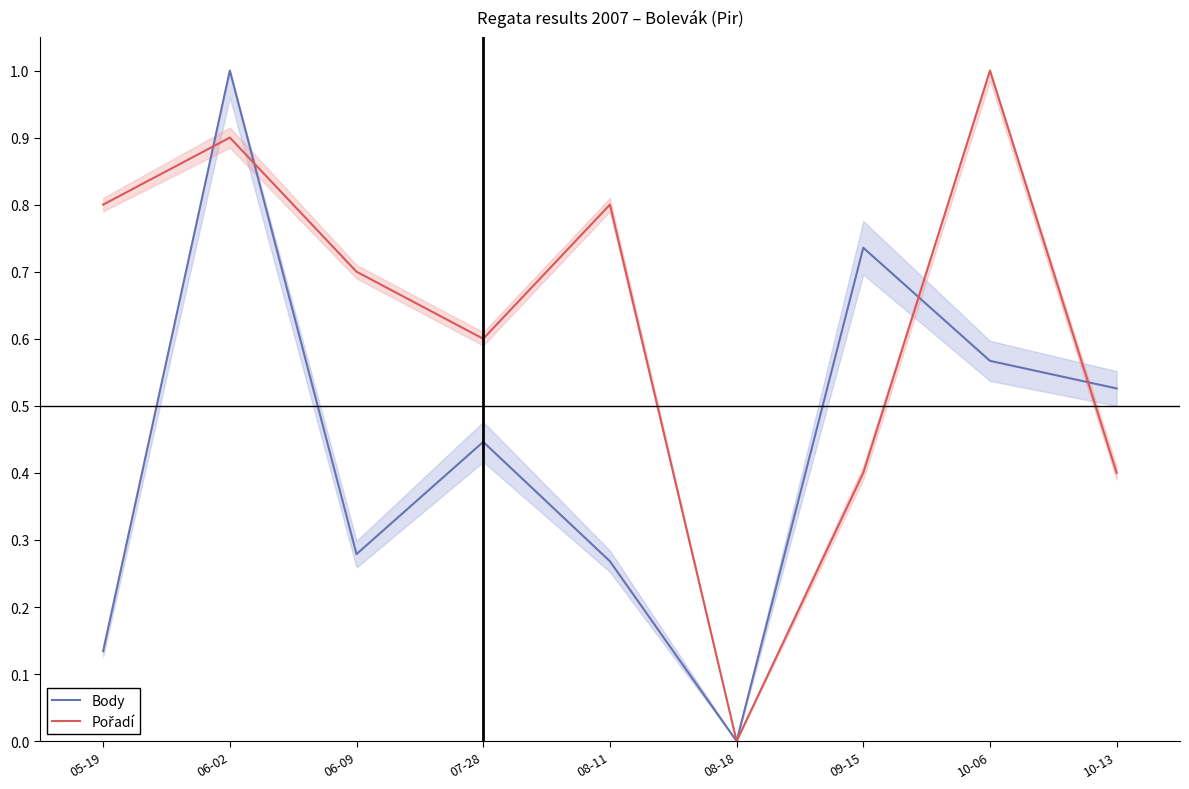

At how many categories does at least one series exceed 0?

8